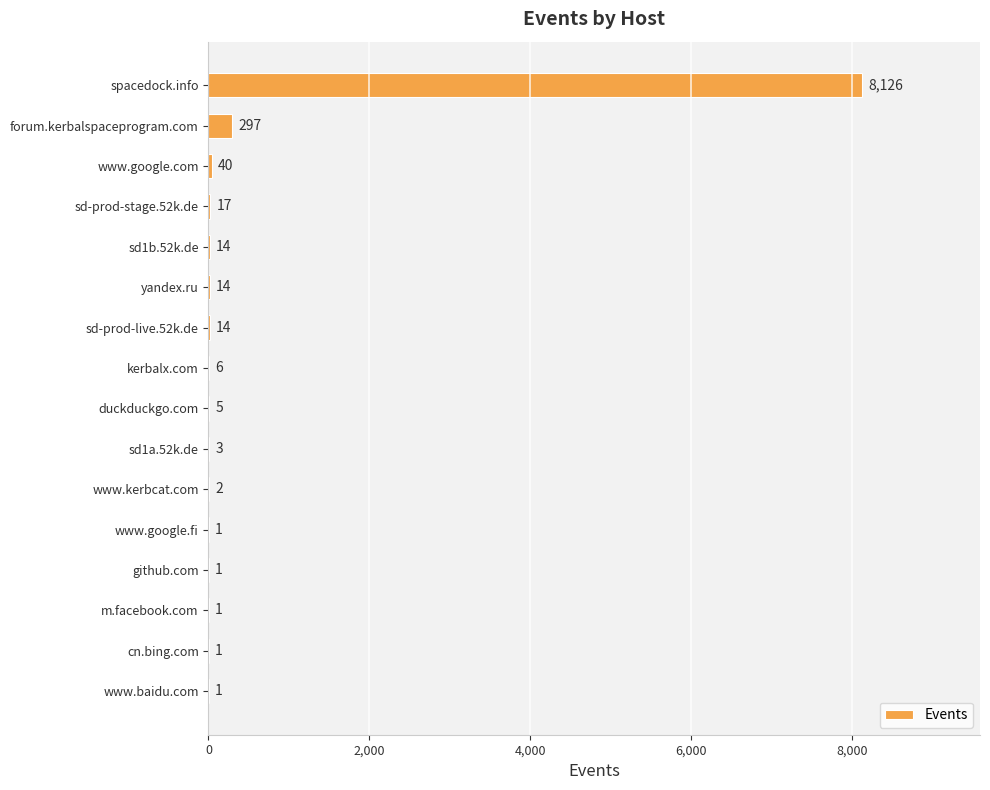

Which has a higher value, www.google.fi or www.kerbcat.com?

www.kerbcat.com